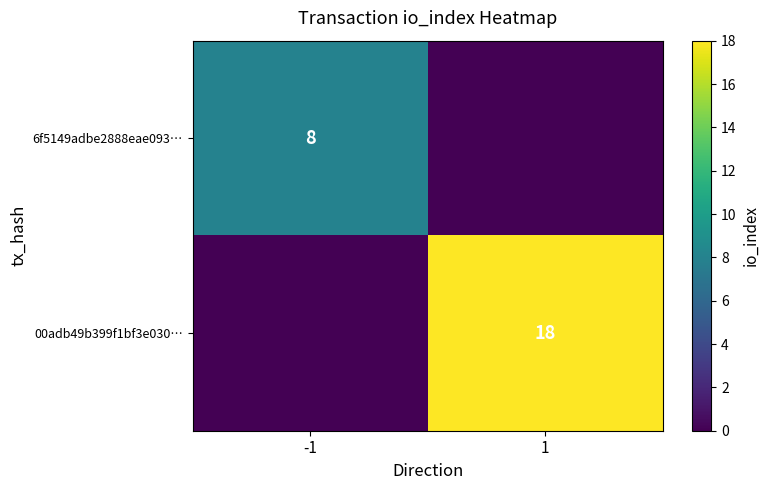

Is it true that 00adb49b399f1bf3e030… equals 12 at 1?

False